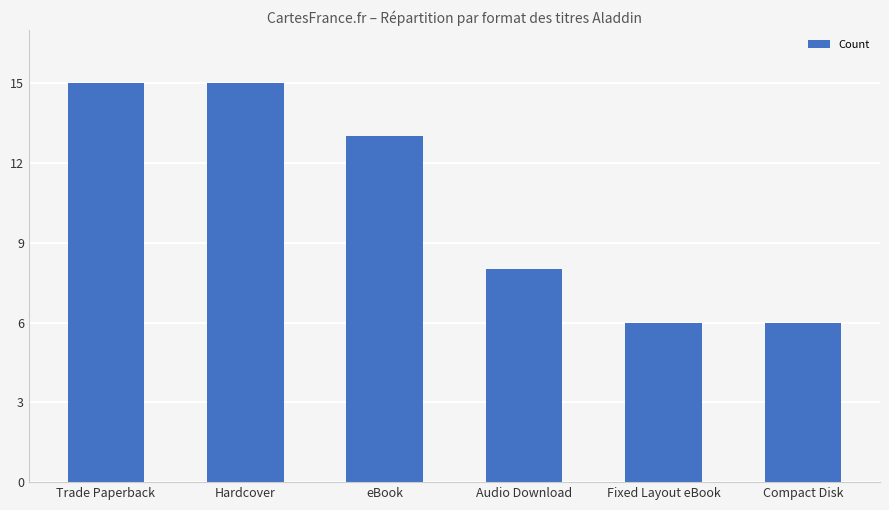

At which label does the data first exceed 13?

Trade Paperback